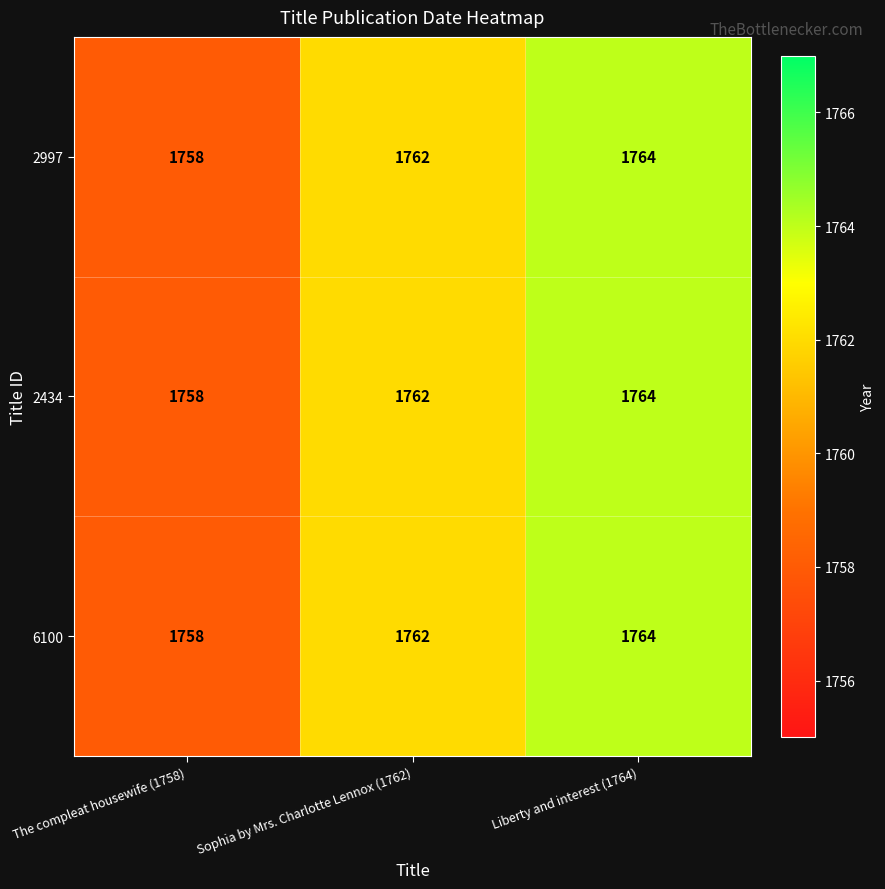

How many 2997 values are between 1758 and 1764?

3